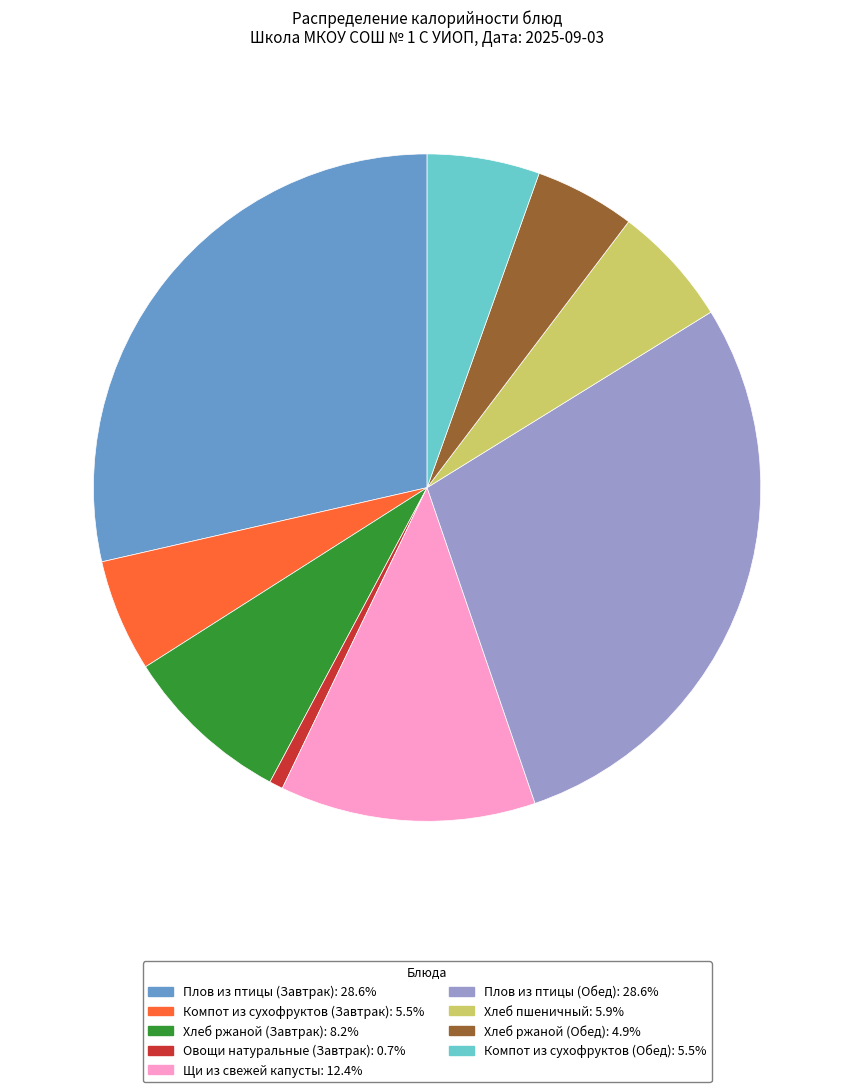

True or false: Компот из сухофруктов (Завтрак) accounts for 5% of the total.

True